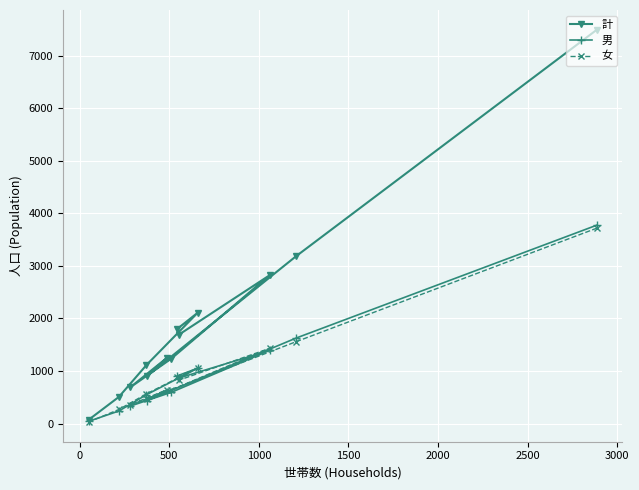

How many categories are shown in the chart?

13